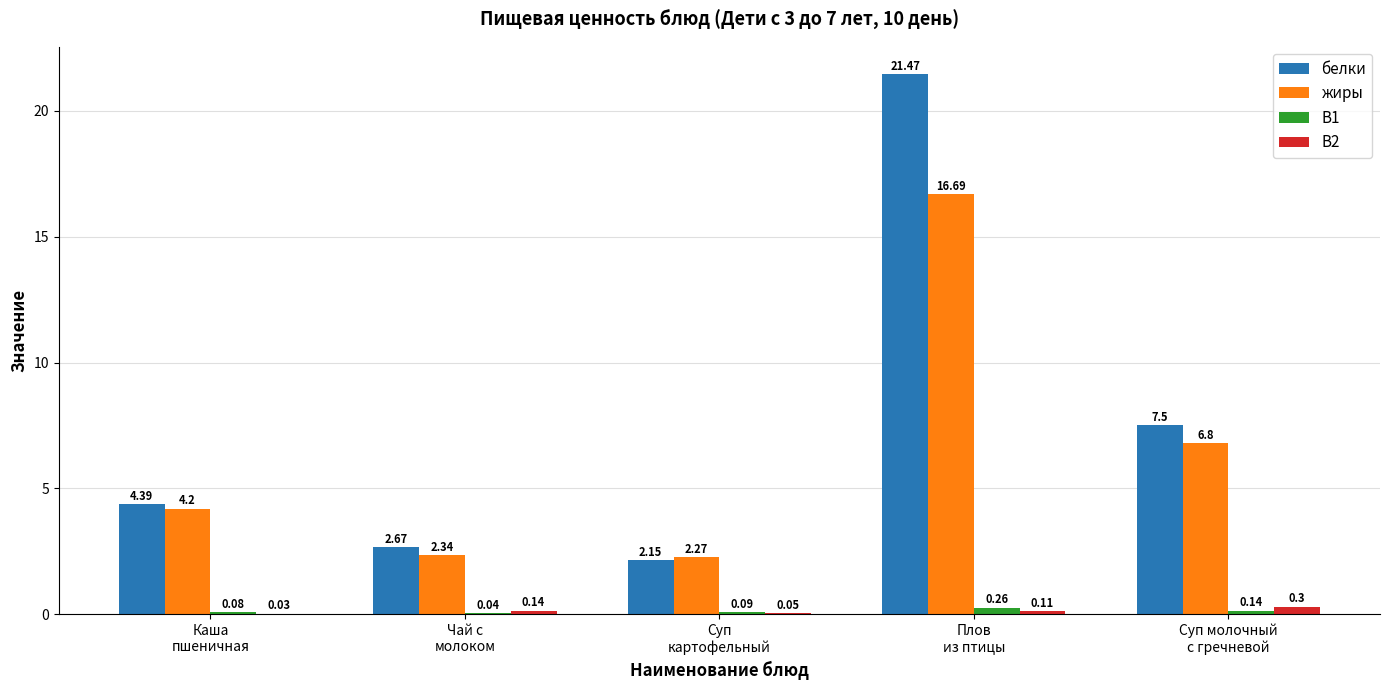

What are all the series names shown in the legend?

белки, жиры, B1, B2